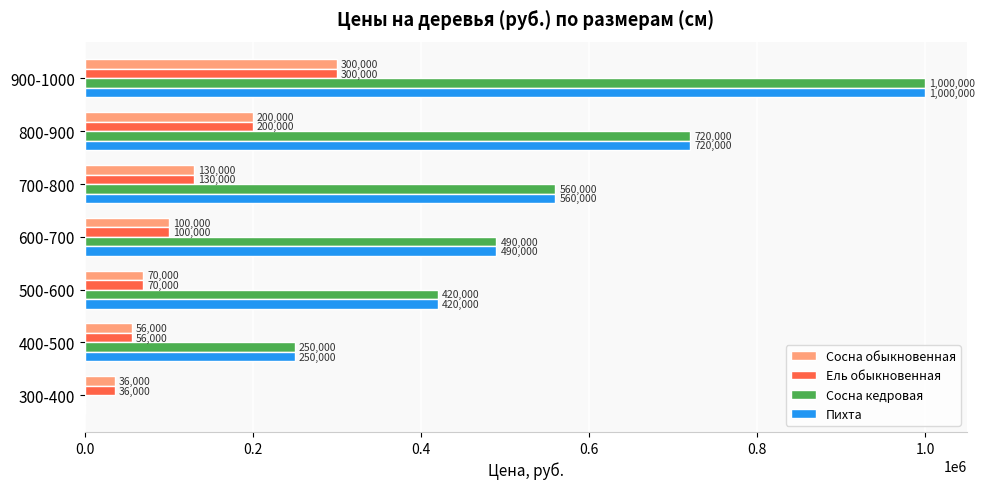

Is the value of Сосна обыкновенная at 300-400 greater than the value of Сосна кедровая at 700-800?

No